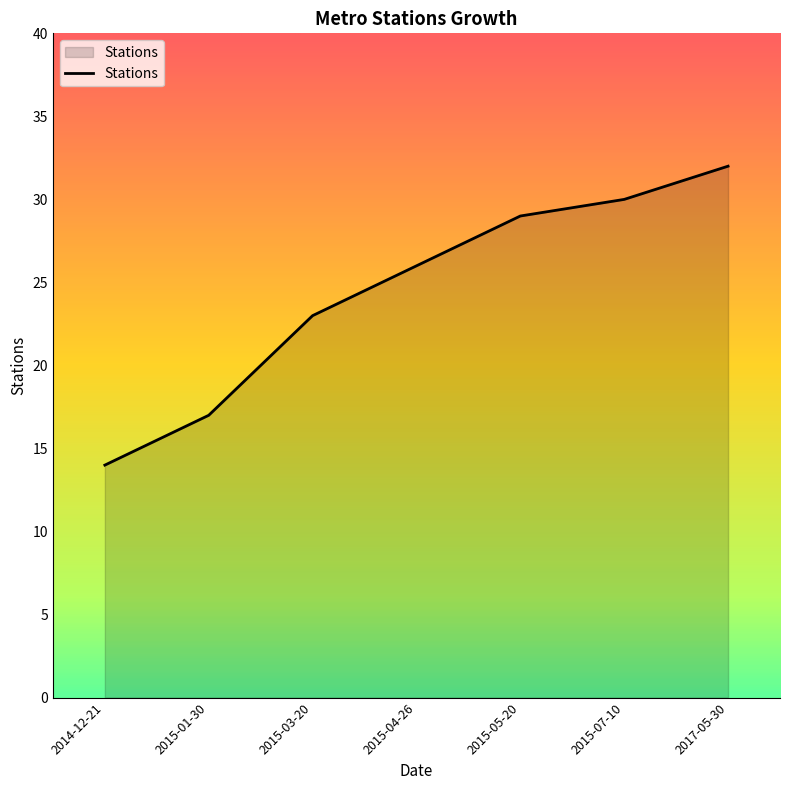

Read the value at 2015-05-20.

29